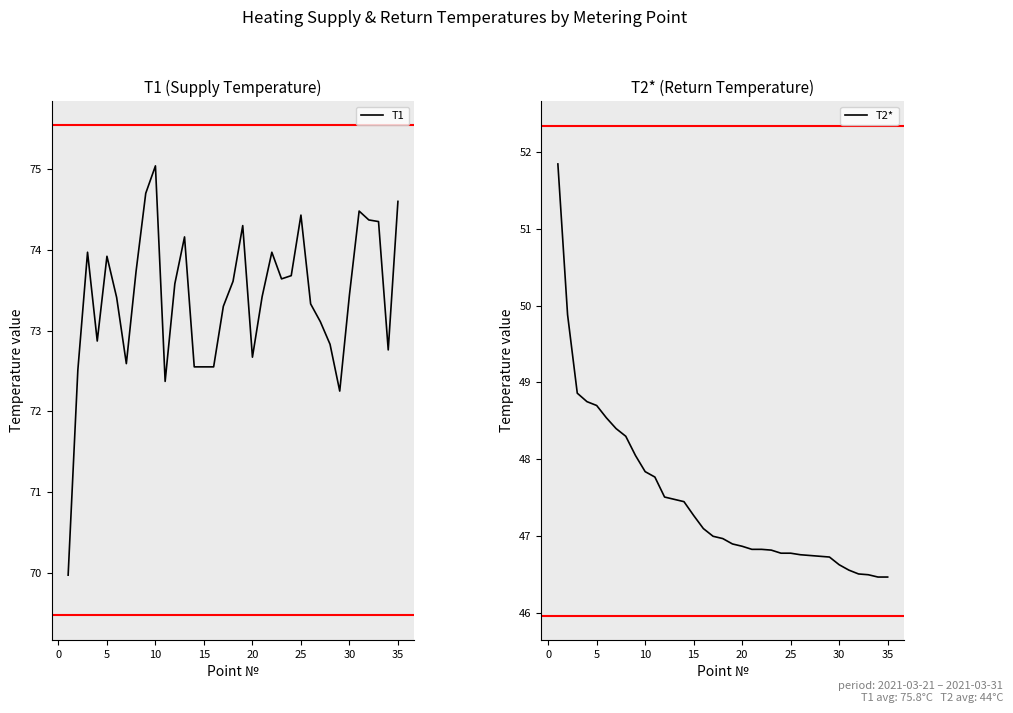

At how many categories does at least one series exceed 66?

35